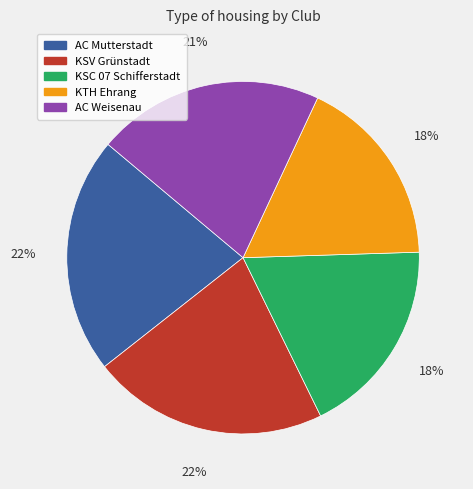

What percentage is the KTH Ehrang slice, to the nearest percent?

18%